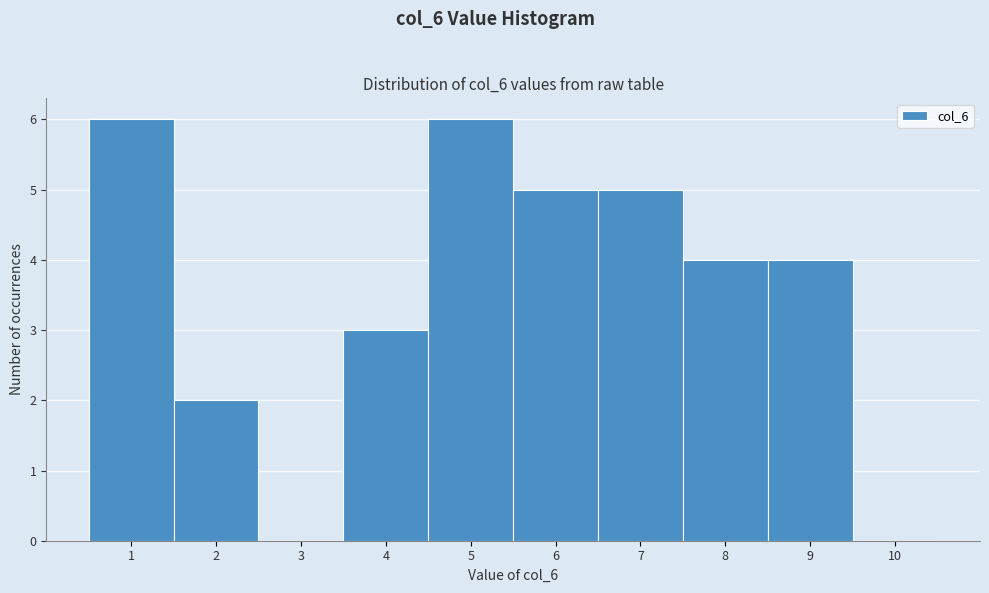

Reading left to right, extract all data points from this chart.

1=6	2=2	3=0	4=3	5=6	6=5	7=5	8=4	9=4	10=0